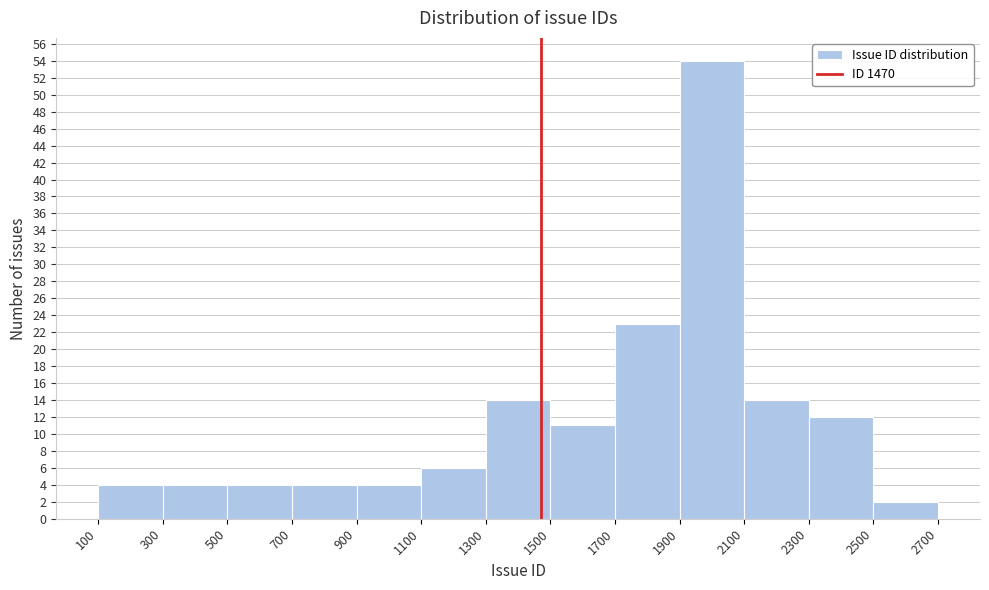

Over which range of the x-axis is the bar tallest?

1900 to 2100